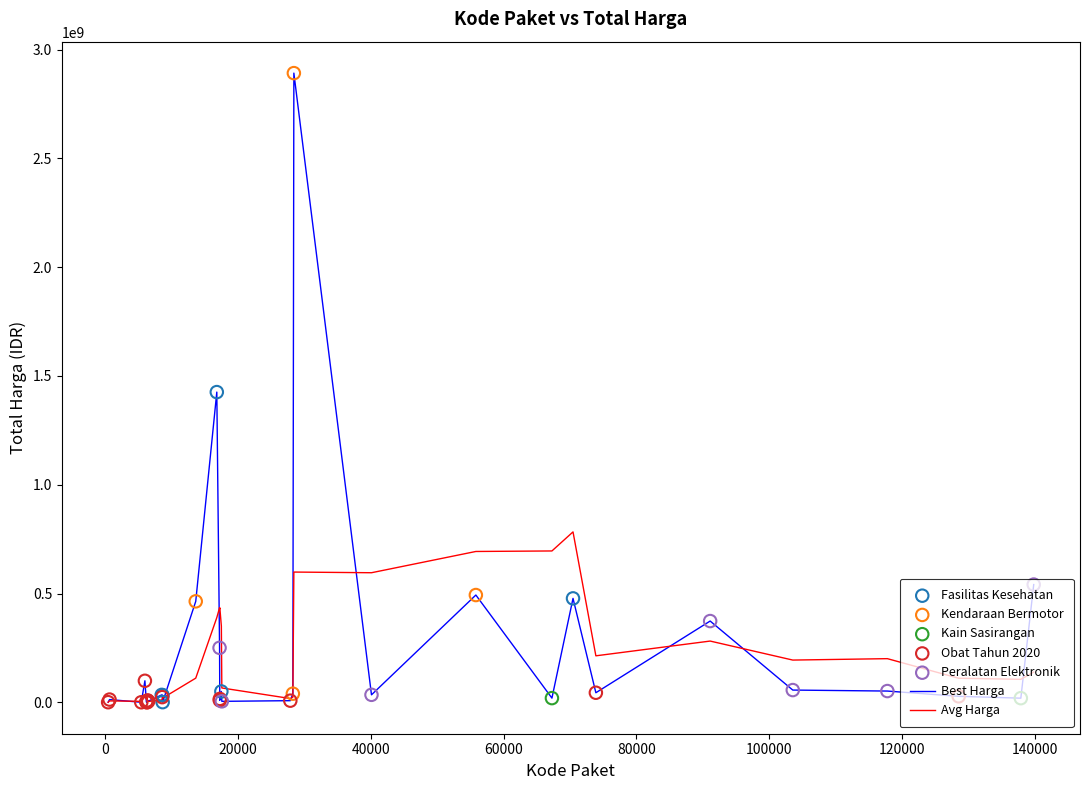

List the series in order of their peak value, highest first.

Best Harga, Avg Harga